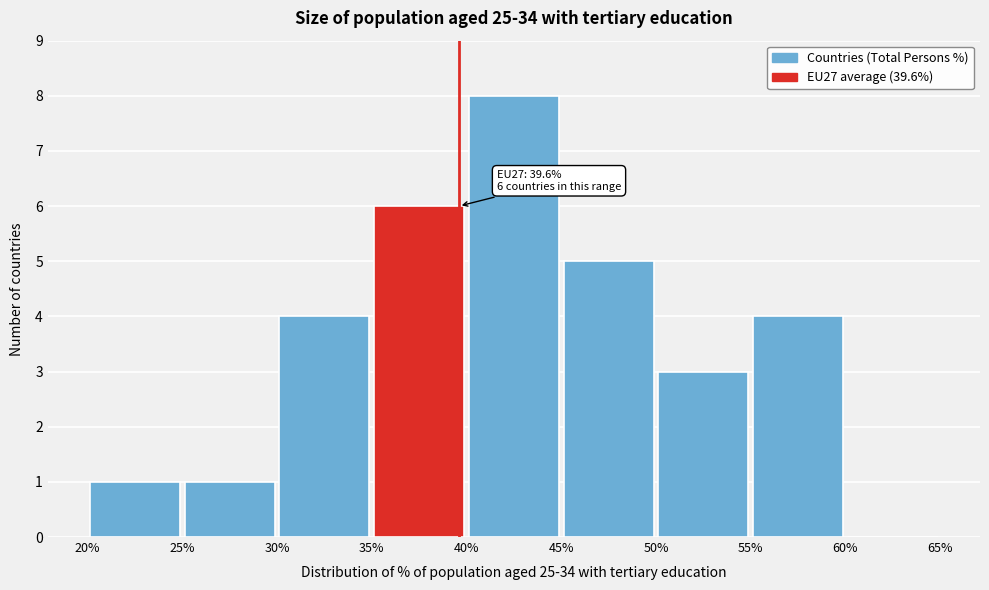

Over which range of the x-axis is the bar tallest?

40% to 45%